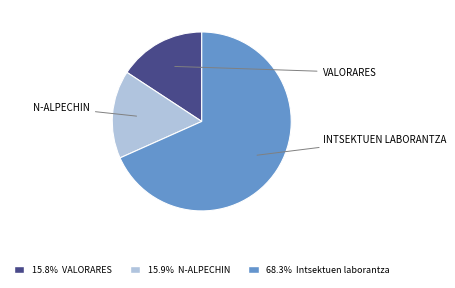

Is there a majority slice in this chart?

Yes